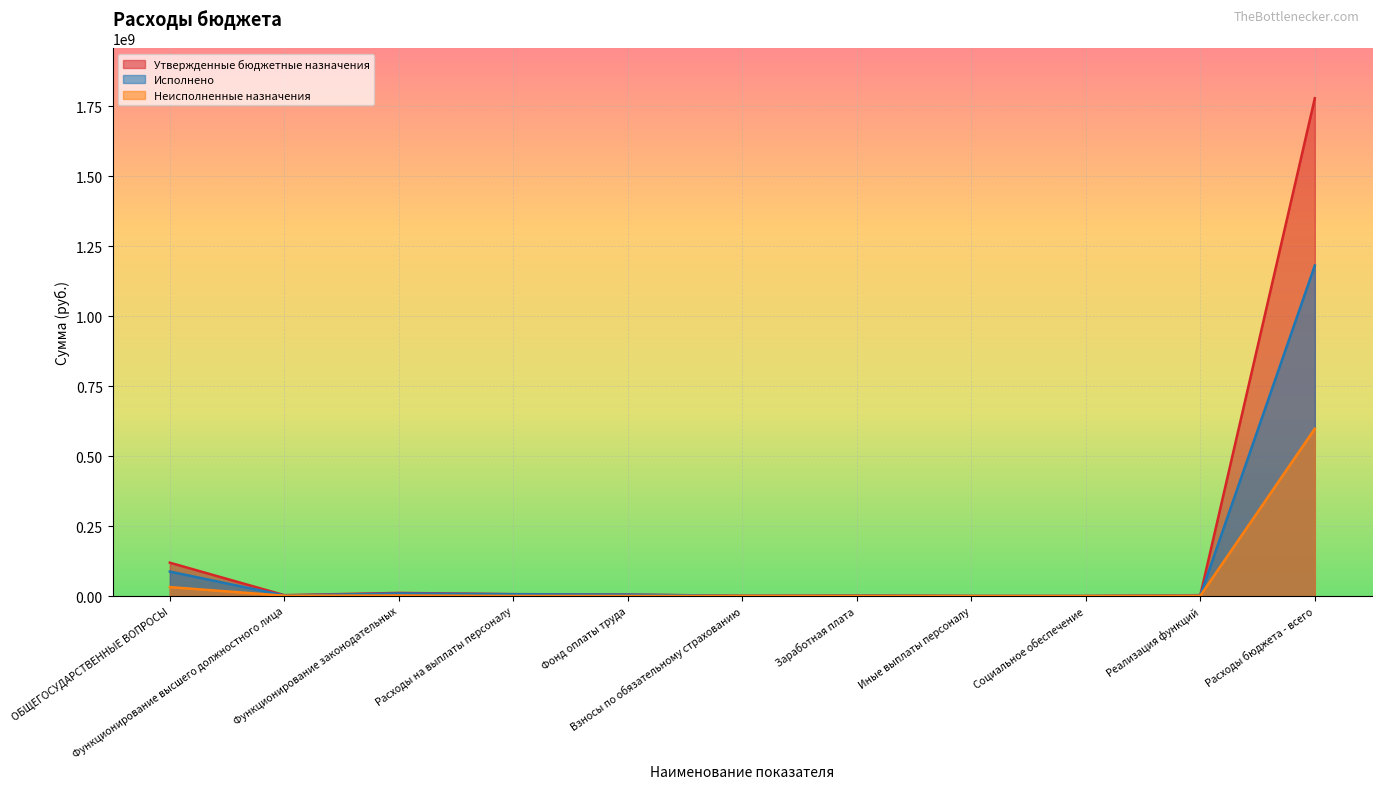

What is the maximum value shown in the chart?

1778810634.6